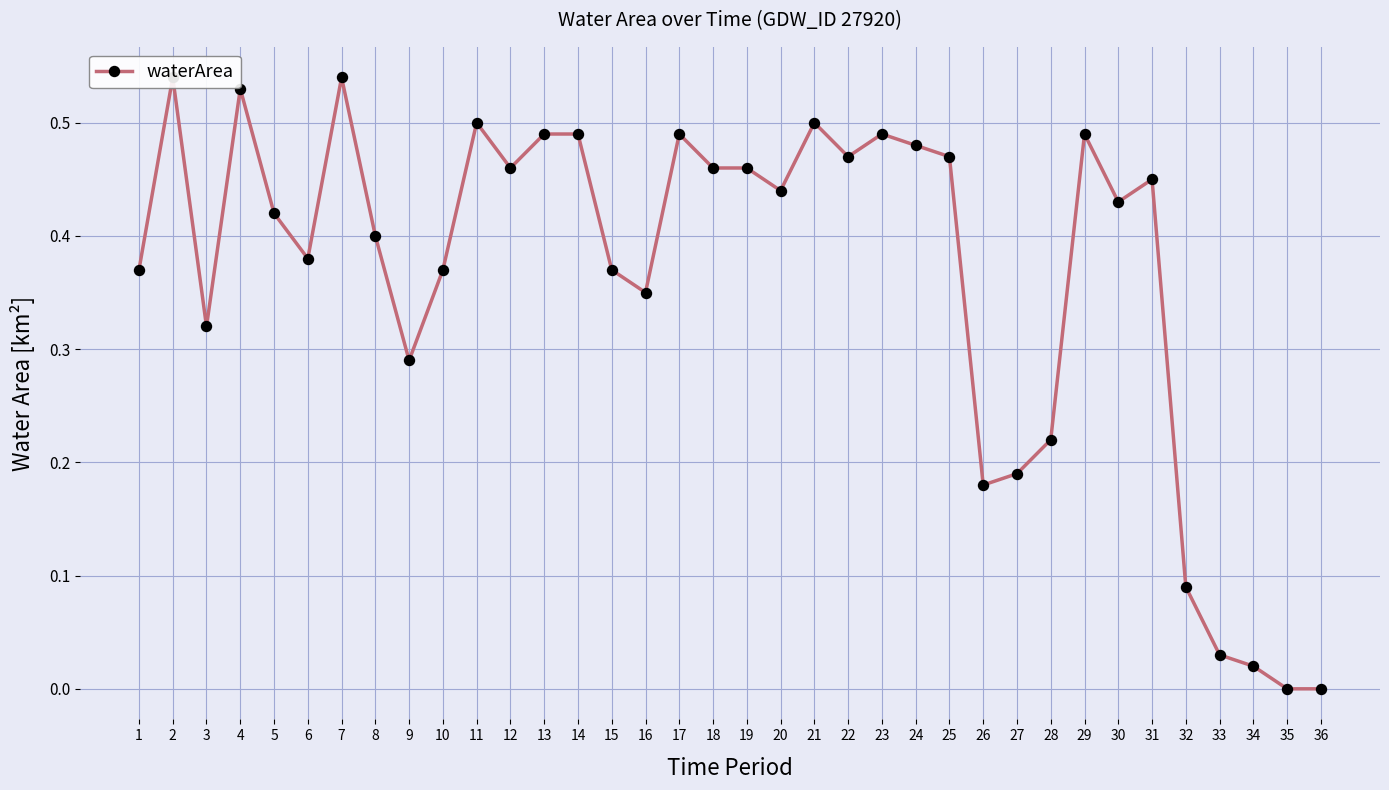

Count the number of data series in this chart.

1